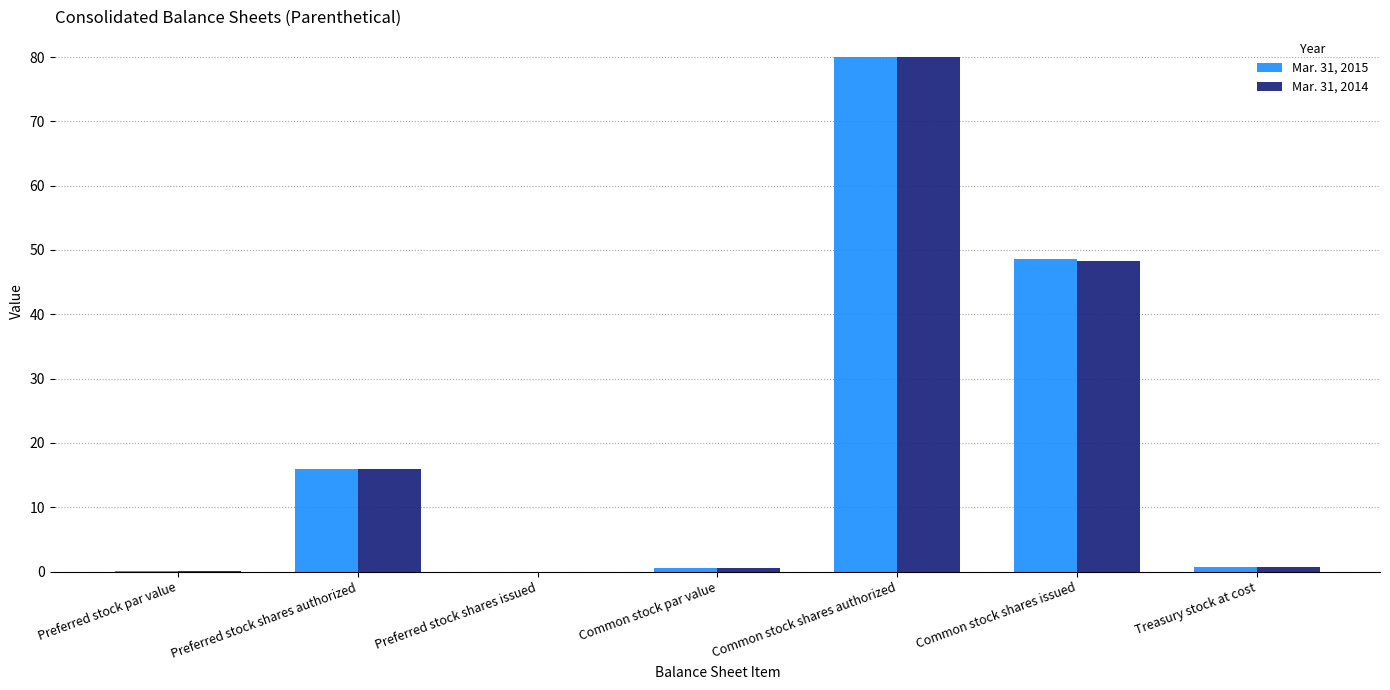

What is the sum of all Mar. 31, 2014 values?

145.7